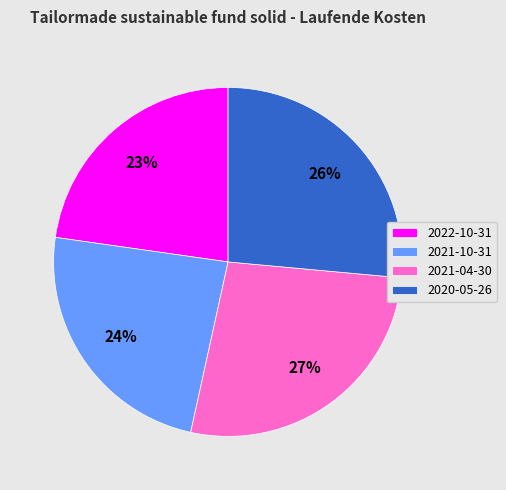

Does 2021-04-30 represent more than half of the total?

No